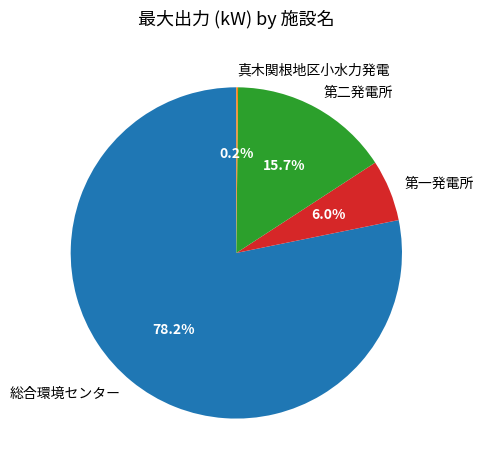

To the nearest percent, what percentage of the pie is 第一発電所?

6%